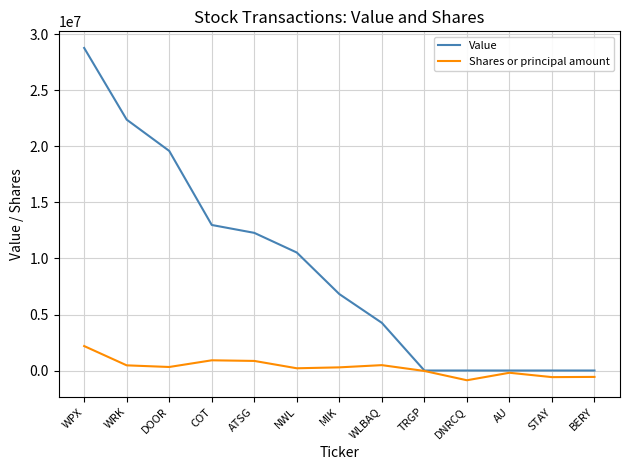

Which series has the largest total across all categories?

Value